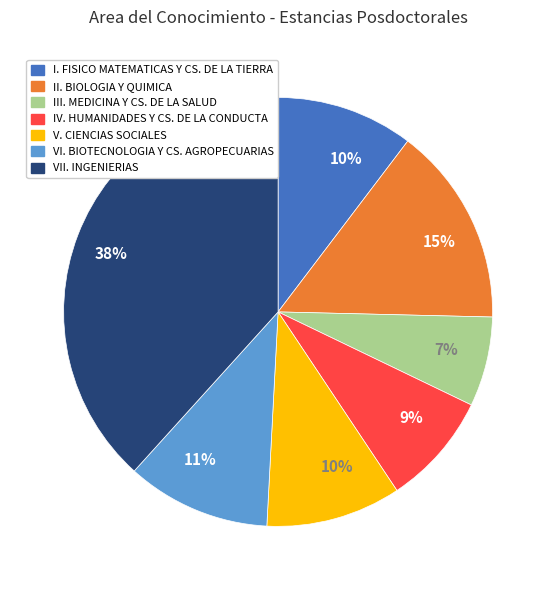

Is there any slice that represents more than half of the pie?

No